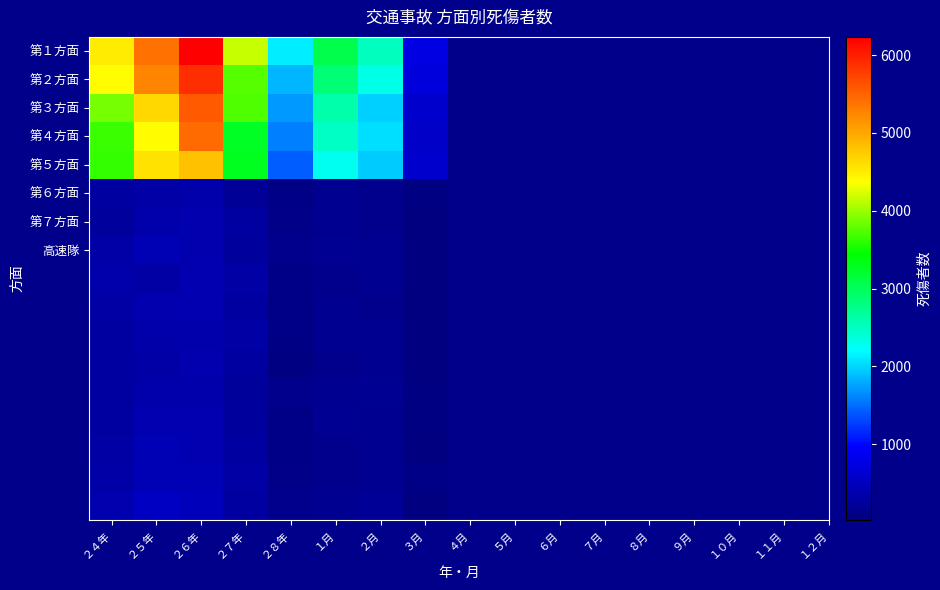

Which series has the largest total across all categories?

第１方面